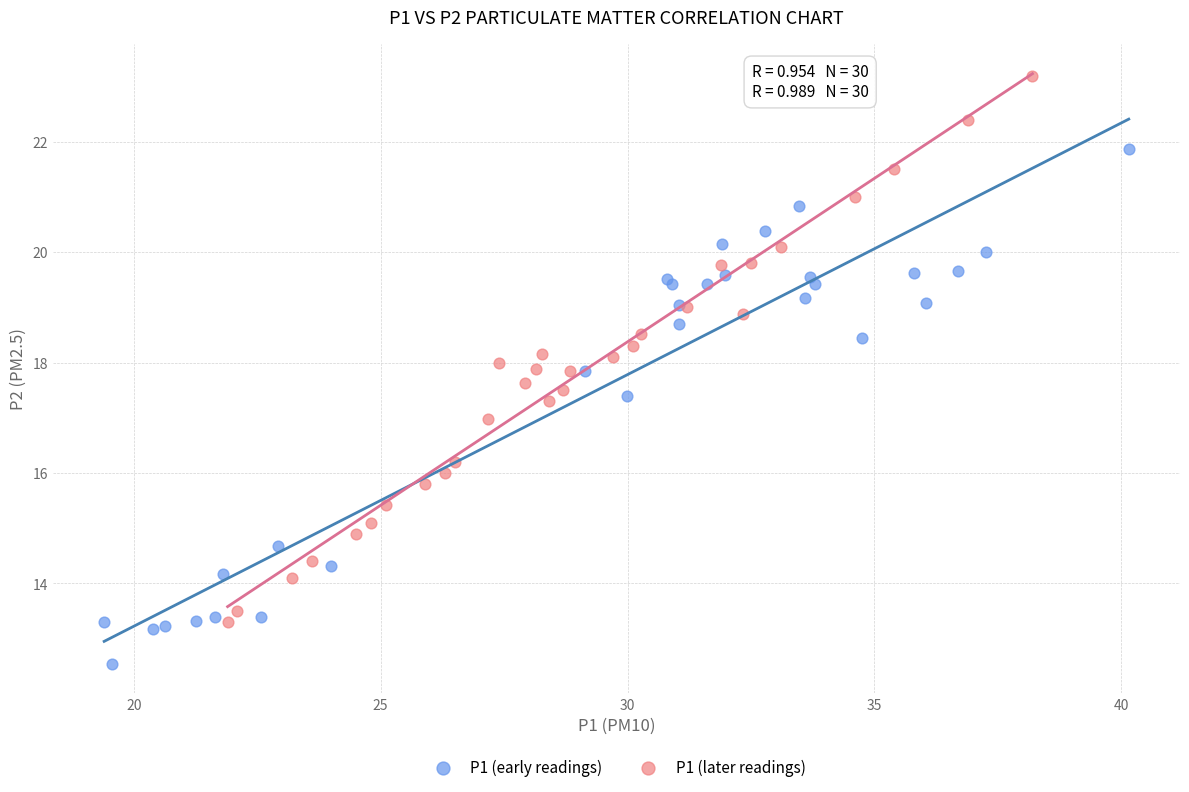

Which series reaches the maximum Y coordinate?

P1 (later readings)